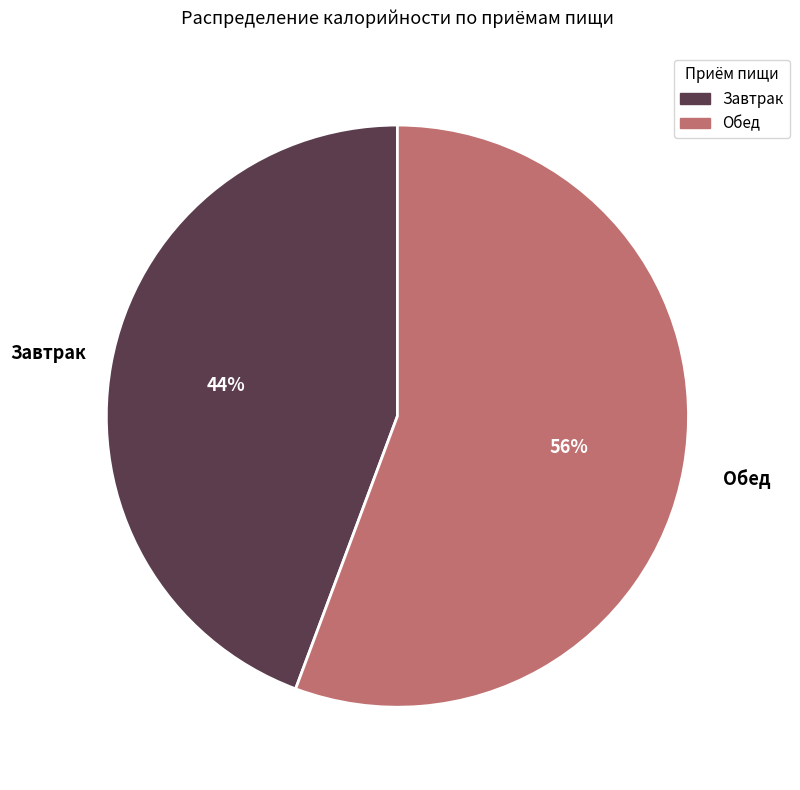

Approximately how many times larger is the value at Завтрак compared to Обед?

0.8